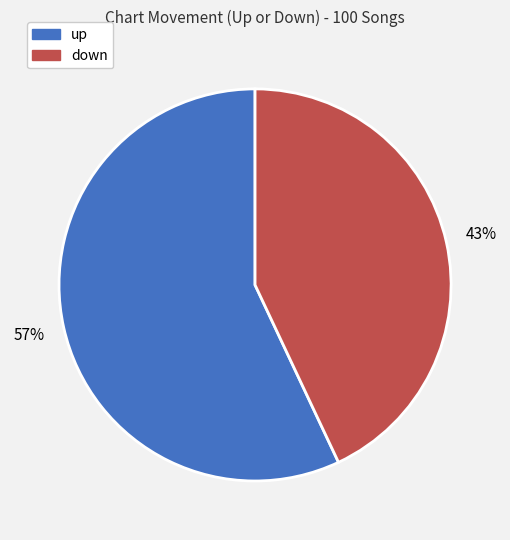

How many slices are in this pie chart?

2